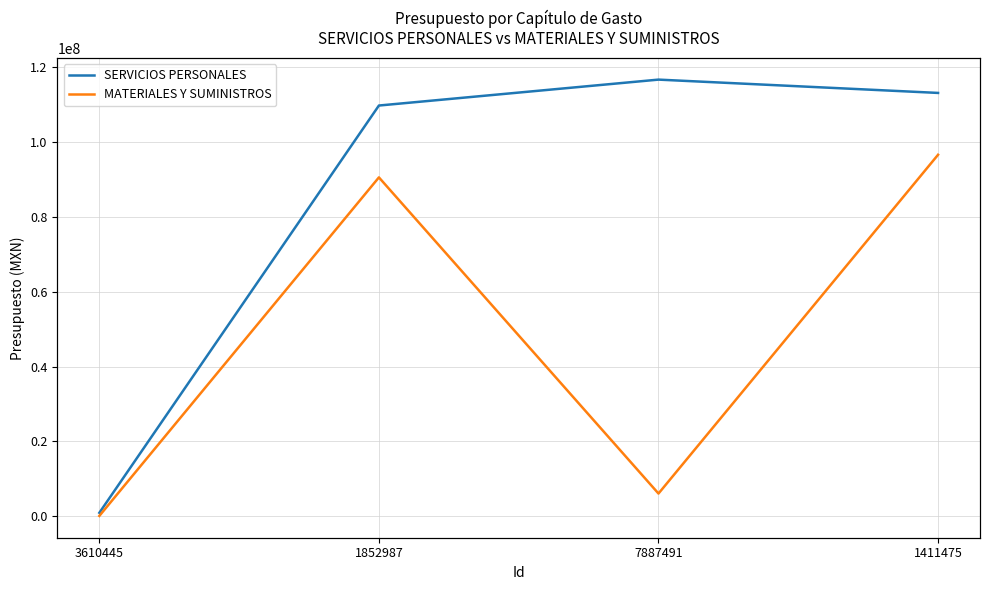

What position from the left is 1411475?

4